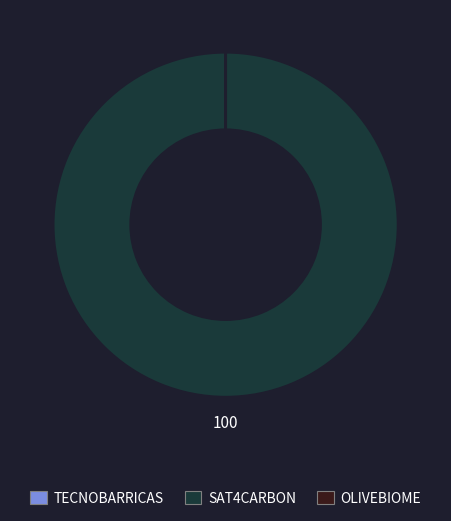

What is the largest slice in the pie chart?

SAT4CARBON